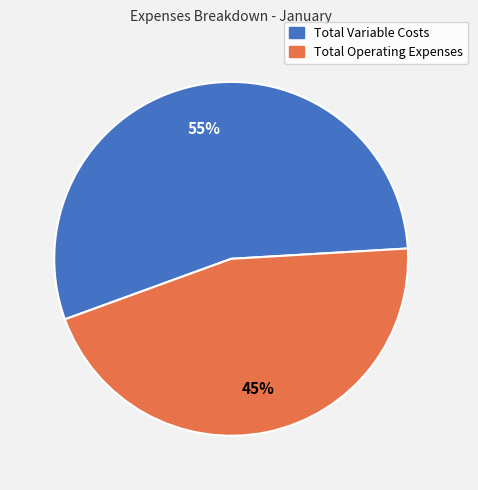

The Total Operating Expenses slice represents 37% of the pie. True or false?

False